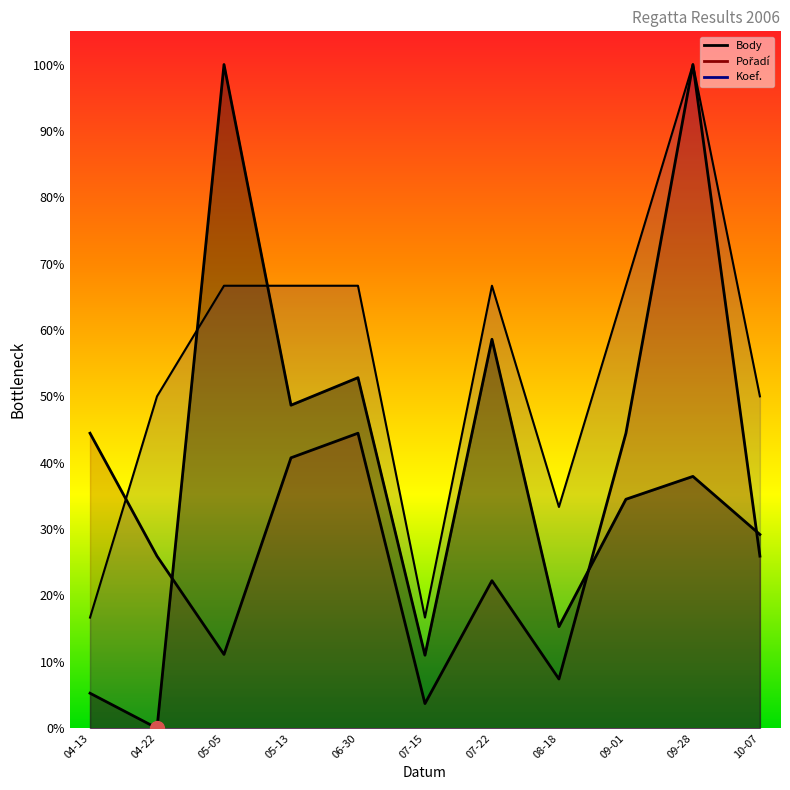

The value of Body at 09-01 is 0.5. True or false?

False